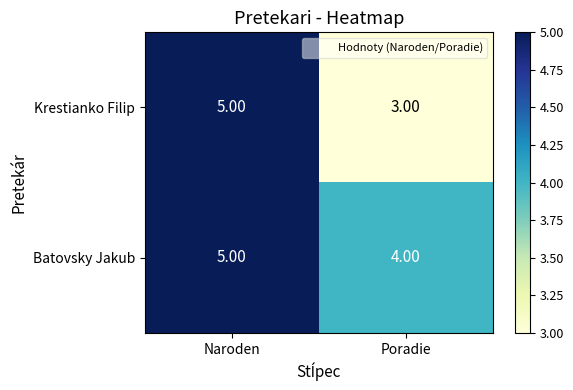

What is the total value across all series at Naroden?

10